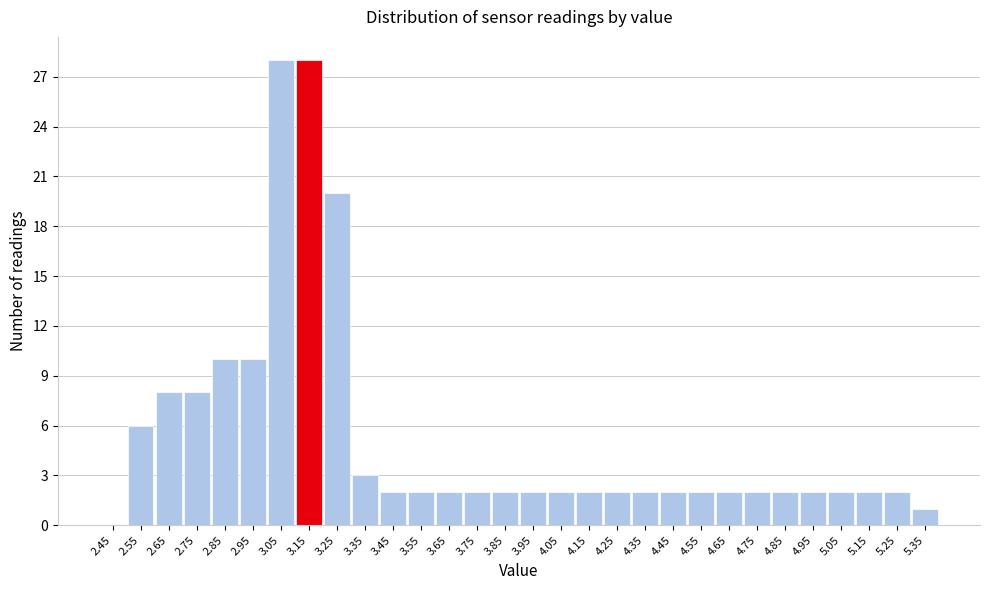

Reading left to right, list every bar in this chart as the range it spans on the x-axis followed by its height. The values are not printed on the chart, so give them approximately, as read against the axis.

2.4 to 2.5: 0
2.5 to 2.6: 6
2.6 to 2.7: 8
2.7 to 2.8: 8
2.8 to 2.9: 10
2.9 to 3.0: 10
3.0 to 3.1: 28
3.1 to 3.2: 28
3.2 to 3.3: 20
3.3 to 3.4: 3
3.4 to 3.5: 2
3.5 to 3.6: 2
3.6 to 3.7: 2
3.7 to 3.8: 2
3.8 to 3.9: 2
3.9 to 4.0: 2
4.0 to 4.1: 2
4.1 to 4.2: 2
4.2 to 4.3: 2
4.3 to 4.4: 2
4.4 to 4.5: 2
4.5 to 4.6: 2
4.6 to 4.7: 2
4.7 to 4.8: 2
4.8 to 4.9: 2
4.9 to 5.0: 2
5.0 to 5.1: 2
5.1 to 5.2: 2
5.2 to 5.3: 2
5.3 to 5.4: 1